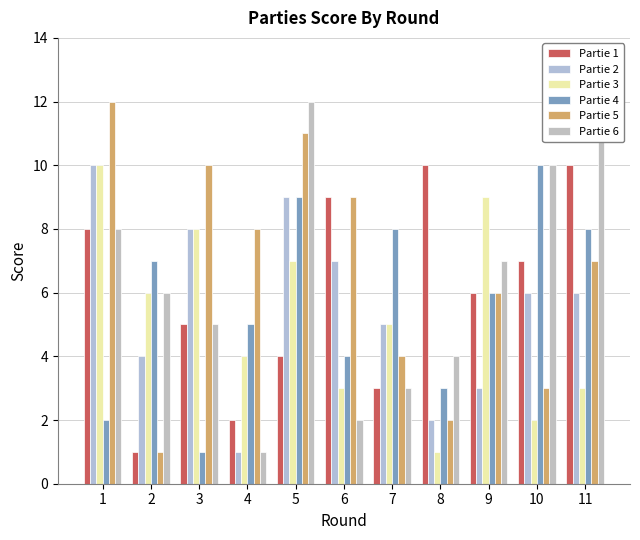

What is the smallest value displayed?

1